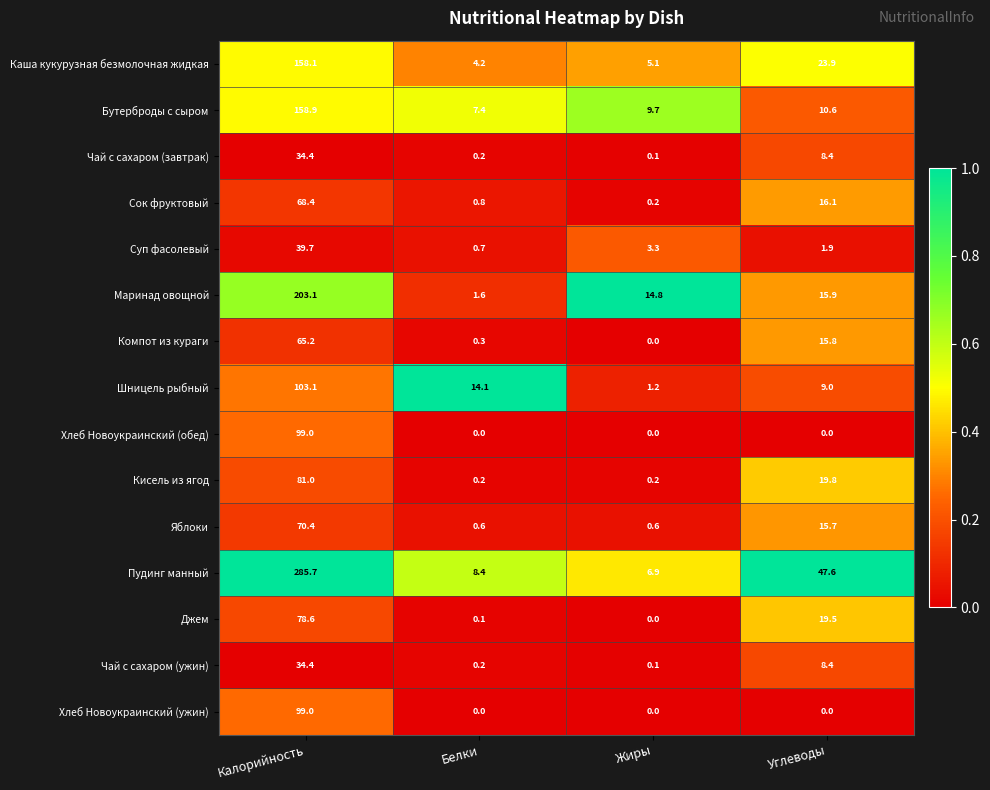

The Джем series shows 78.6 at Калорийность. True or false?

True